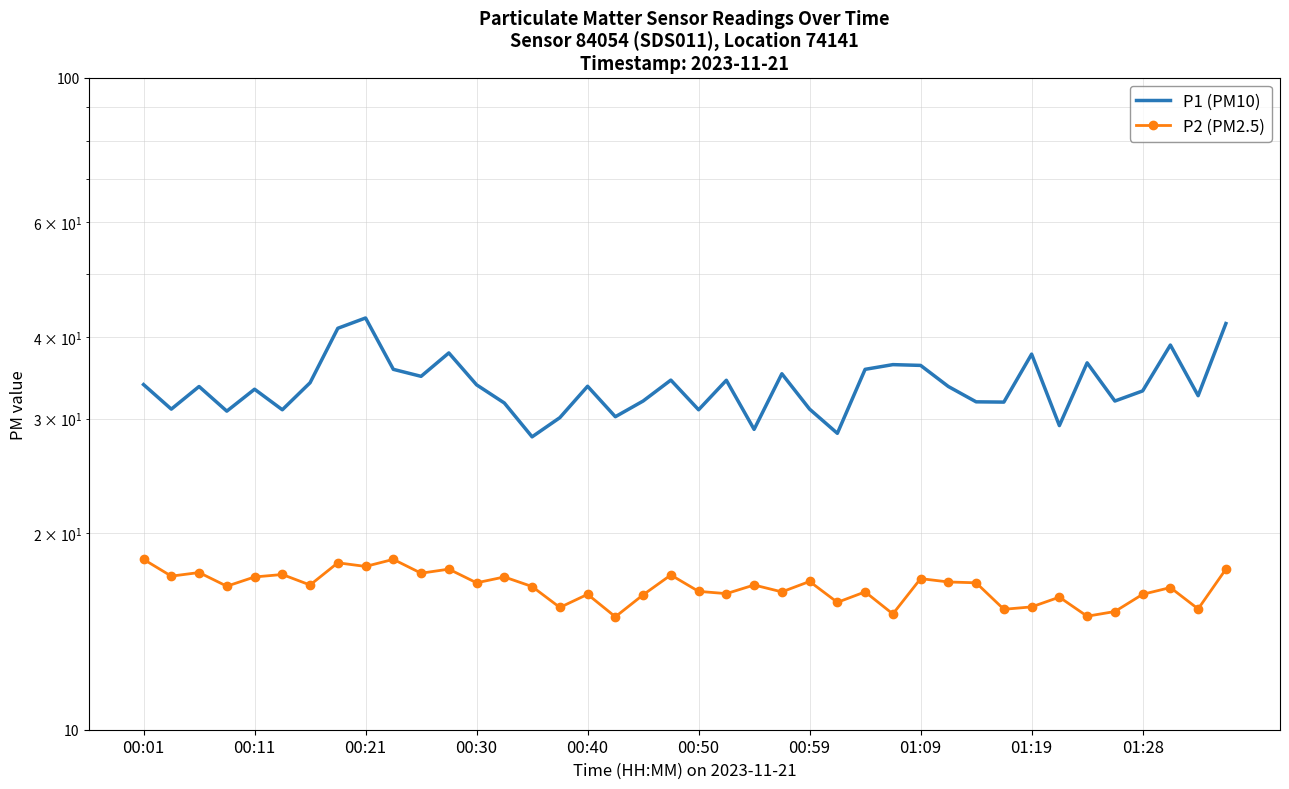

How many lines are shown in the chart?

2